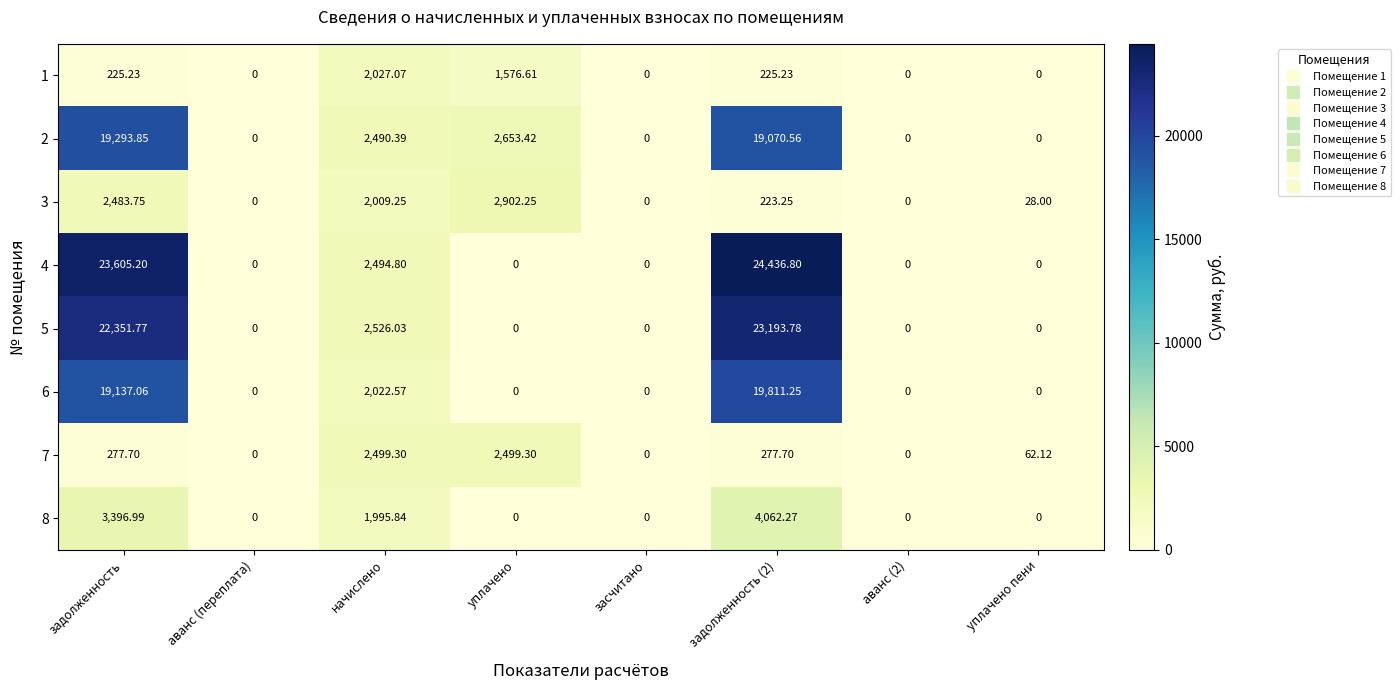

Is the value of 6 at засчитано greater than the value of 7 at уплачено?

No